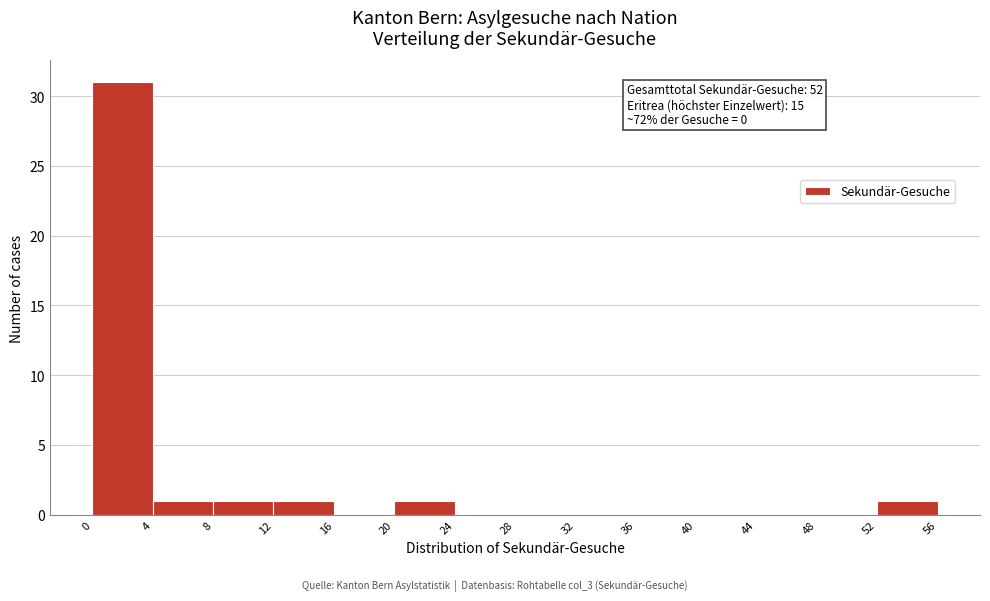

Which range on the x-axis has the tallest bar?

0 to 4